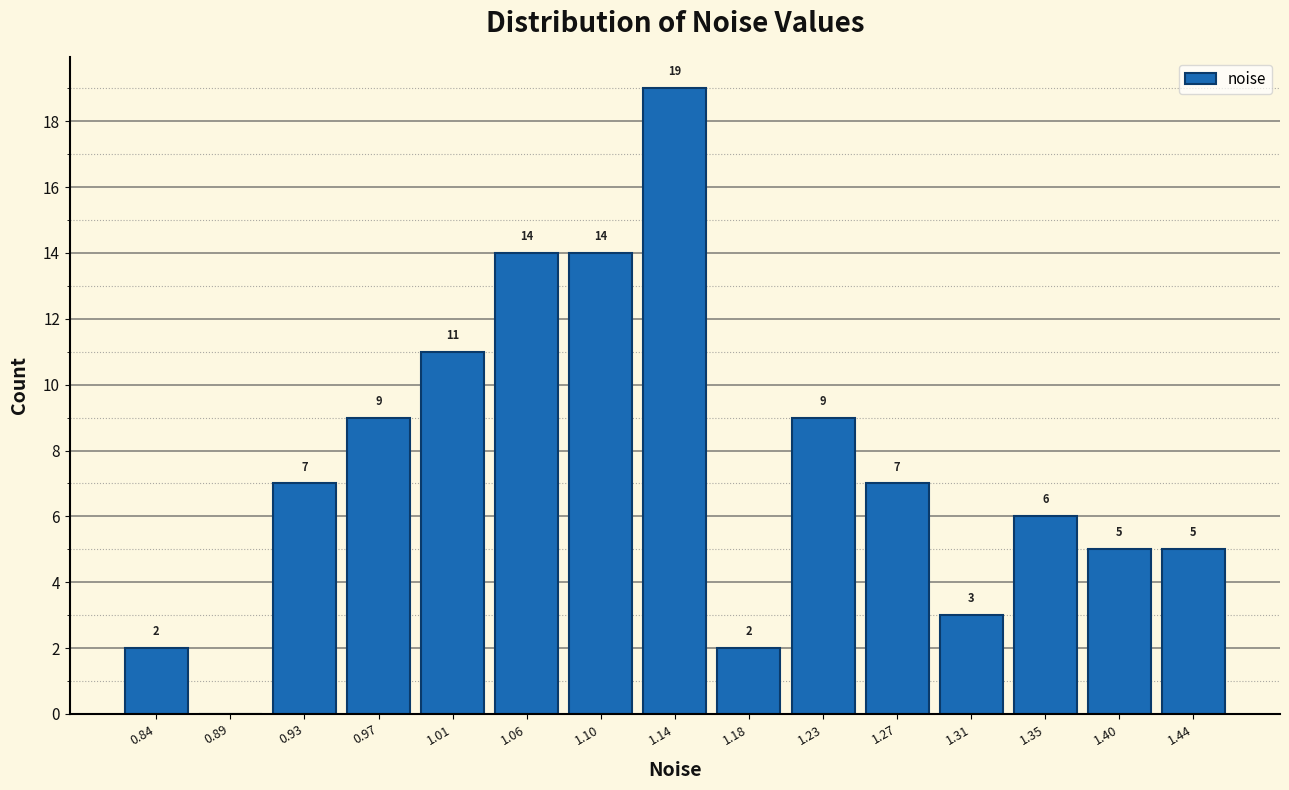

Which range on the x-axis has the tallest bar?

1.120 to 1.160